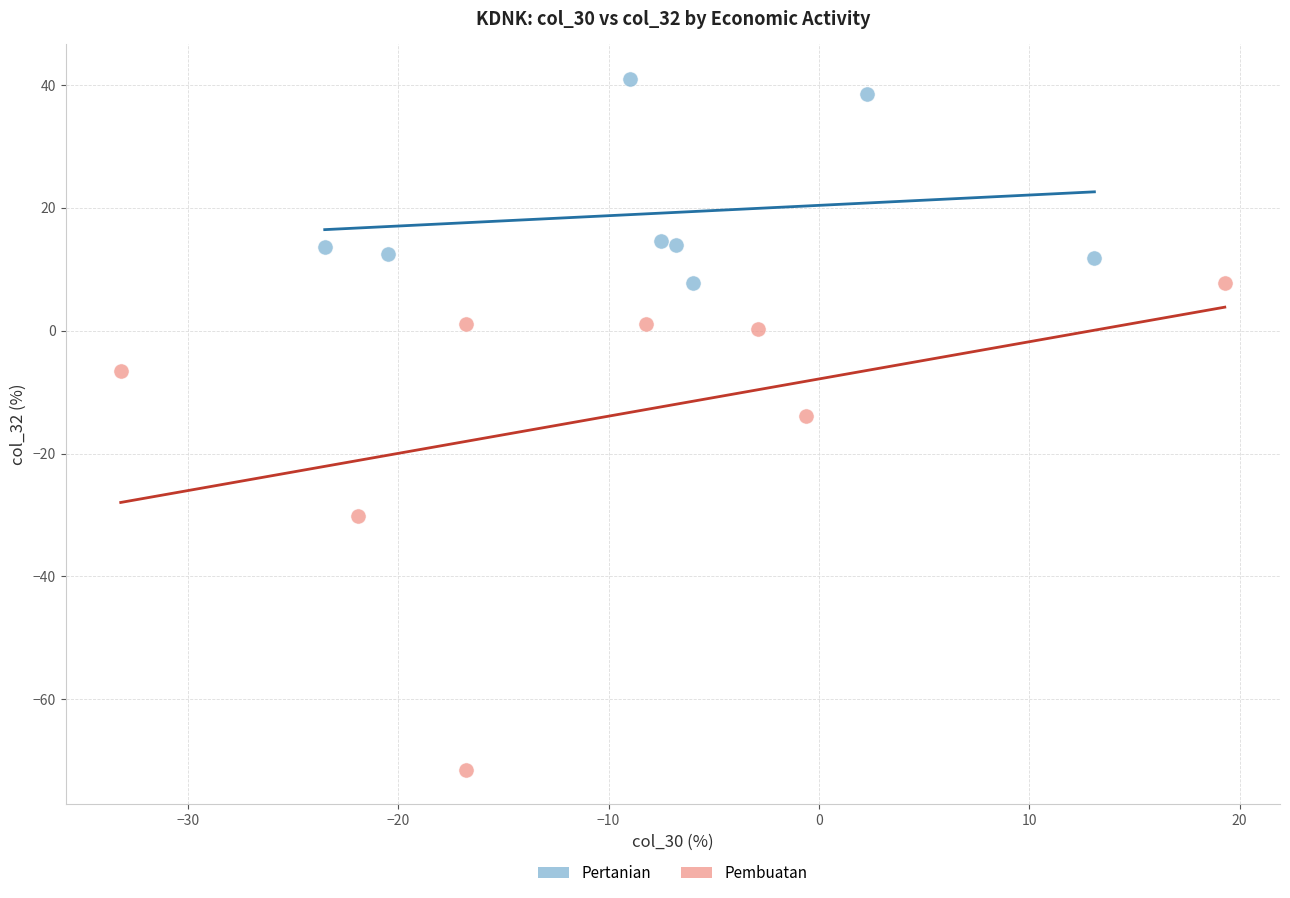

Which series reaches the maximum Y coordinate?

Pertanian